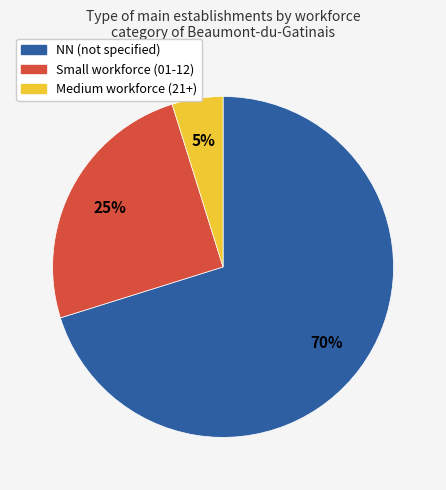

Rank the categories by value from lowest to highest.

Medium workforce (21+), Small workforce (01-12), NN (not specified)